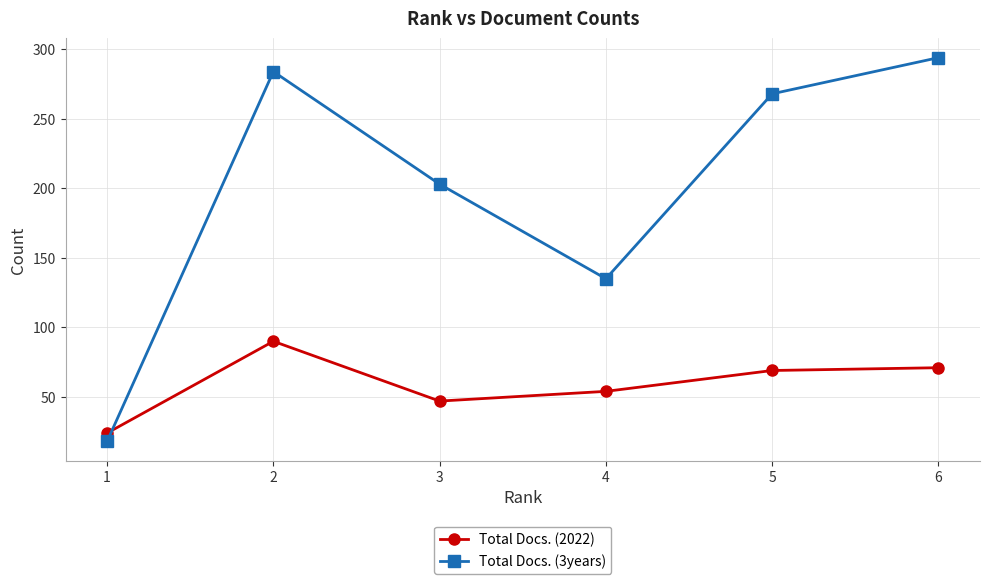

What is the maximum value for Total Docs. (2022)?

90